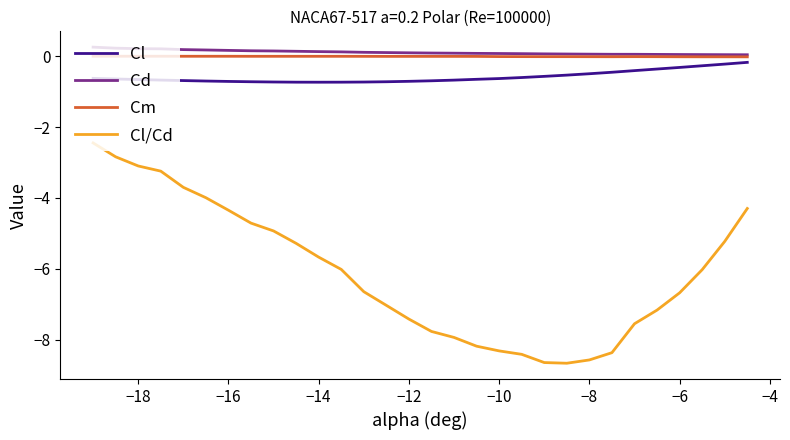

What is the sum of all Cd values?

3.3